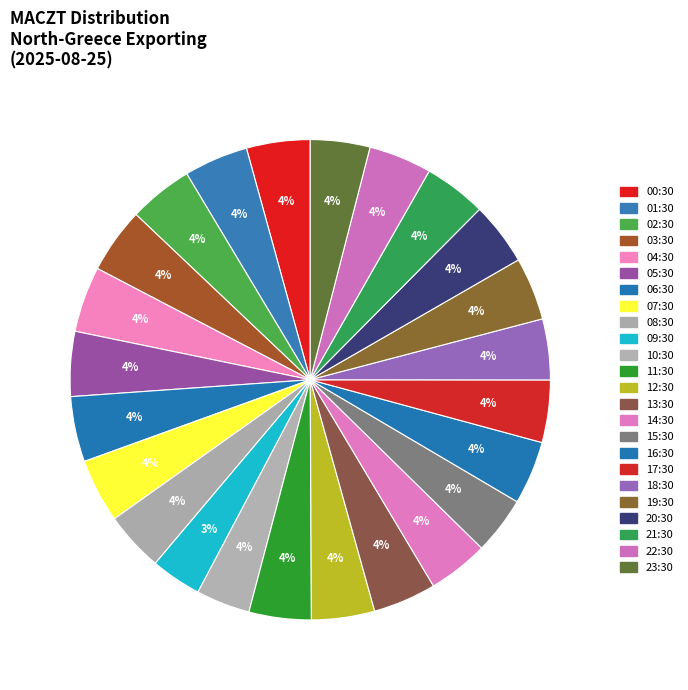

Approximately how many times larger is the value at 22:30 compared to 15:30?

1.1